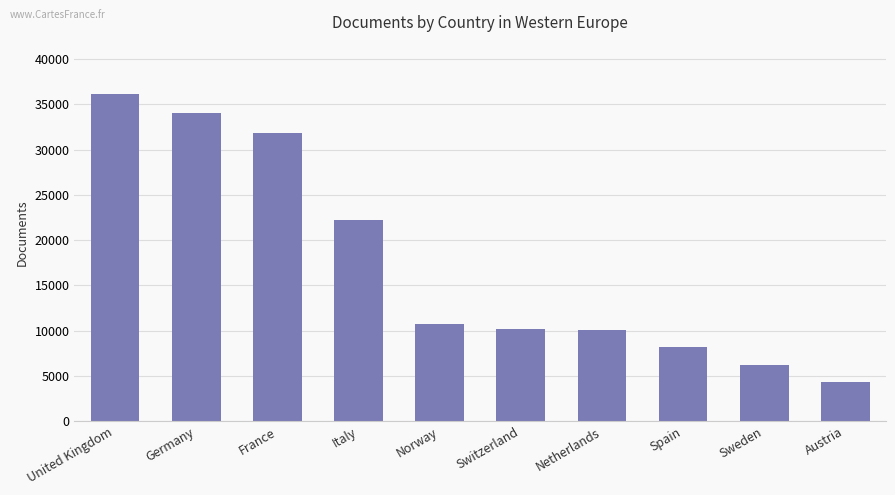

At which label is the value closest to 20242?

Italy